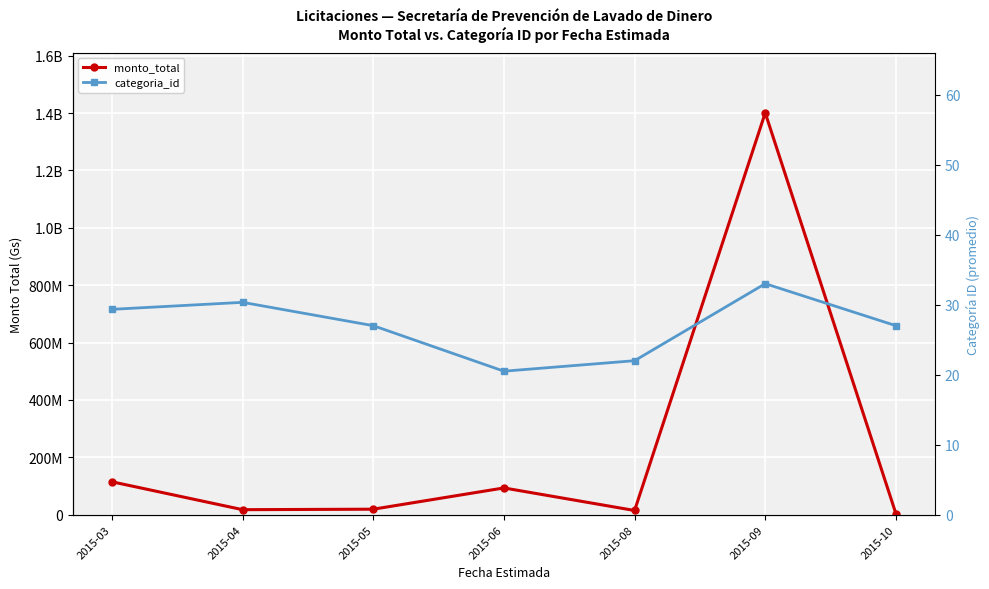

How many lines are shown in the chart?

2